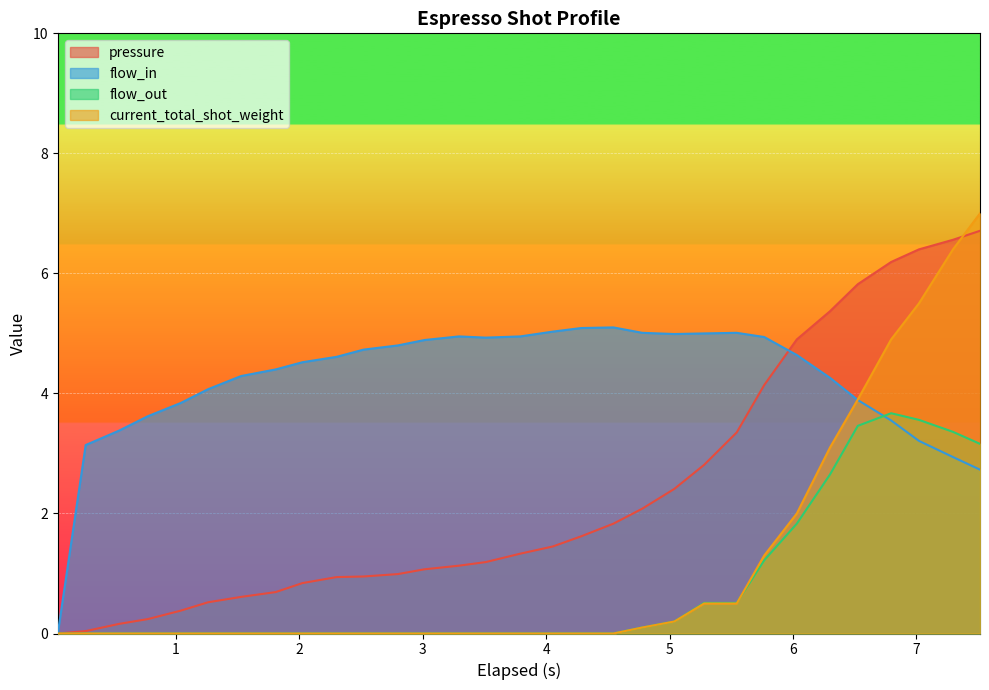

How many positive values does the flow_out series have?

12